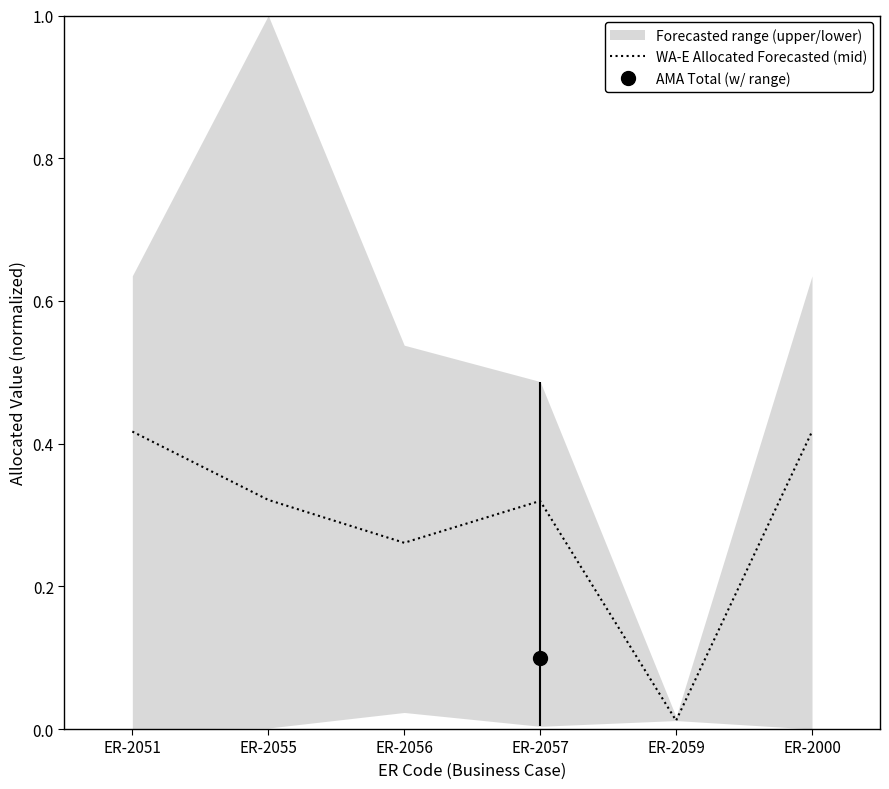

What is the average value?

0.3